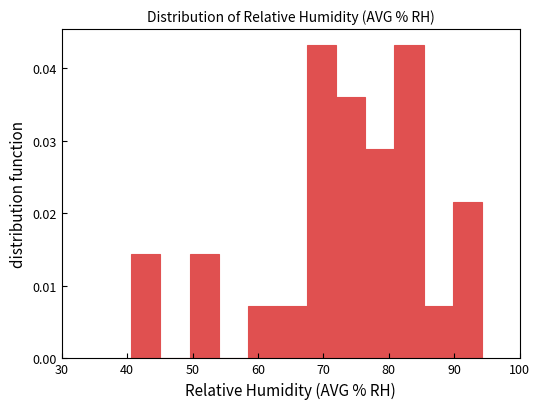

Reading left to right, transcribe this chart: for each bar, give the range it covers on the x-axis and its height. Neither the bar edges nor the heights are printed on the chart, so give them approximately, as read against the axes.

41 to 45: 0.014
45 to 50: 0
50 to 54: 0.014
54 to 59: 0
59 to 63: 0.007
63 to 67: 0.007
67 to 72: 0.043
72 to 76: 0.036
76 to 81: 0.029
81 to 85: 0.043
85 to 90: 0.007
90 to 94: 0.022